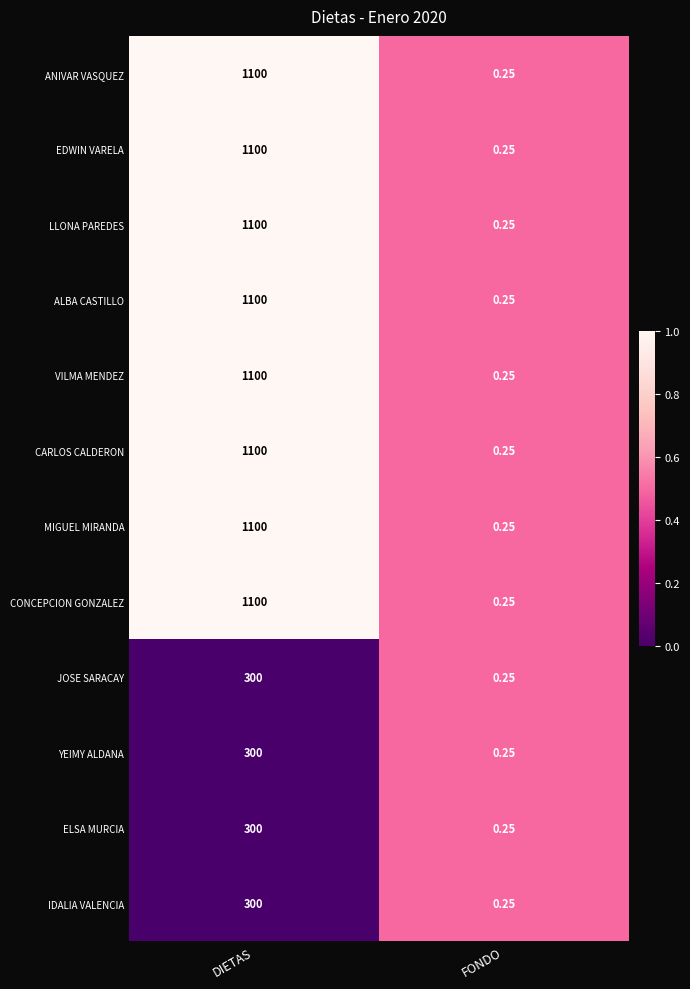

Is the value of YEIMY ALDANA at DIETAS greater than the value of CONCEPCION GONZALEZ at DIETAS?

No